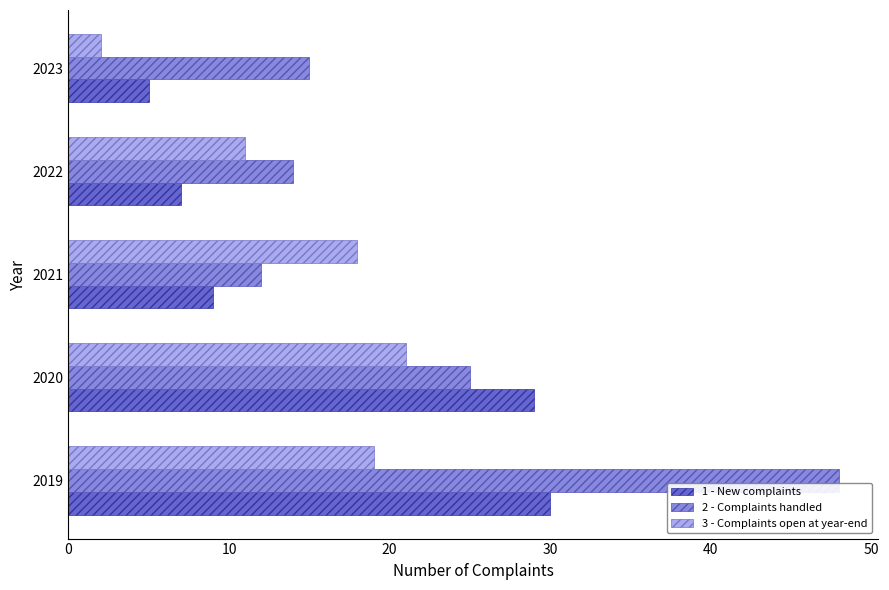

What is the minimum value shown in the chart?

2